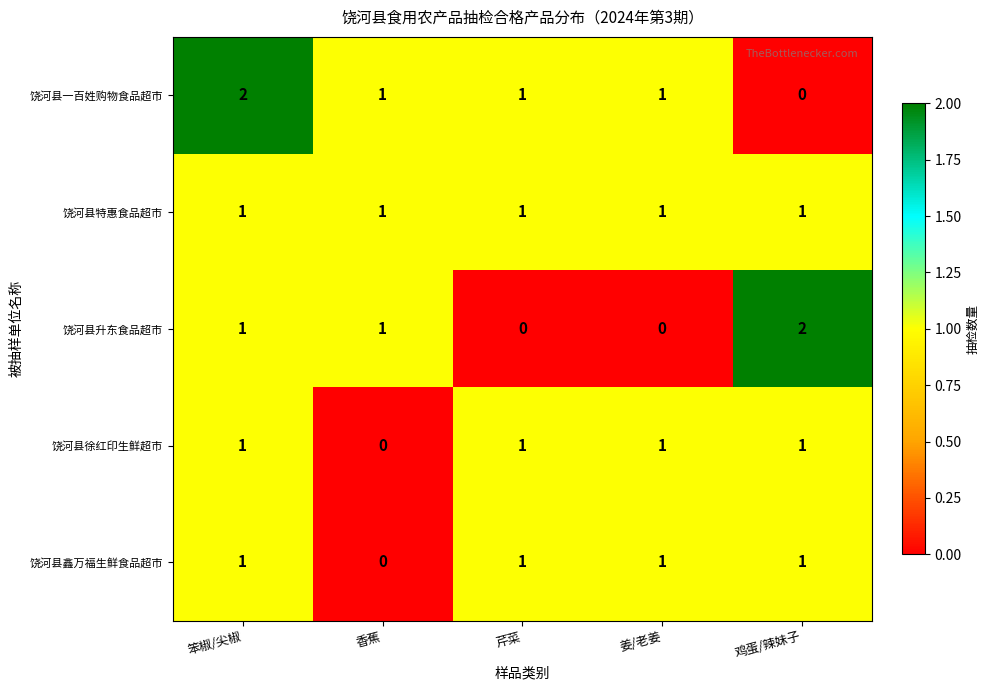

What is the sum of all 饶河县特惠食品超市 values?

5